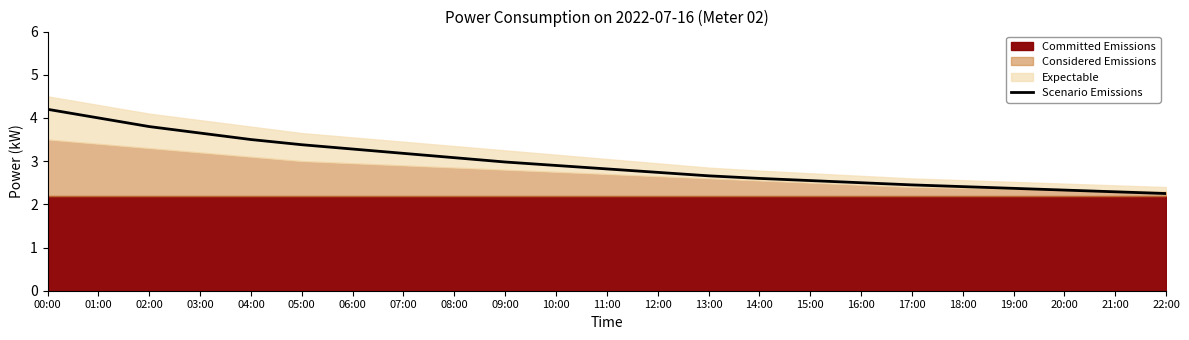

At which category does the chart reach its minimum across all series?

22:00